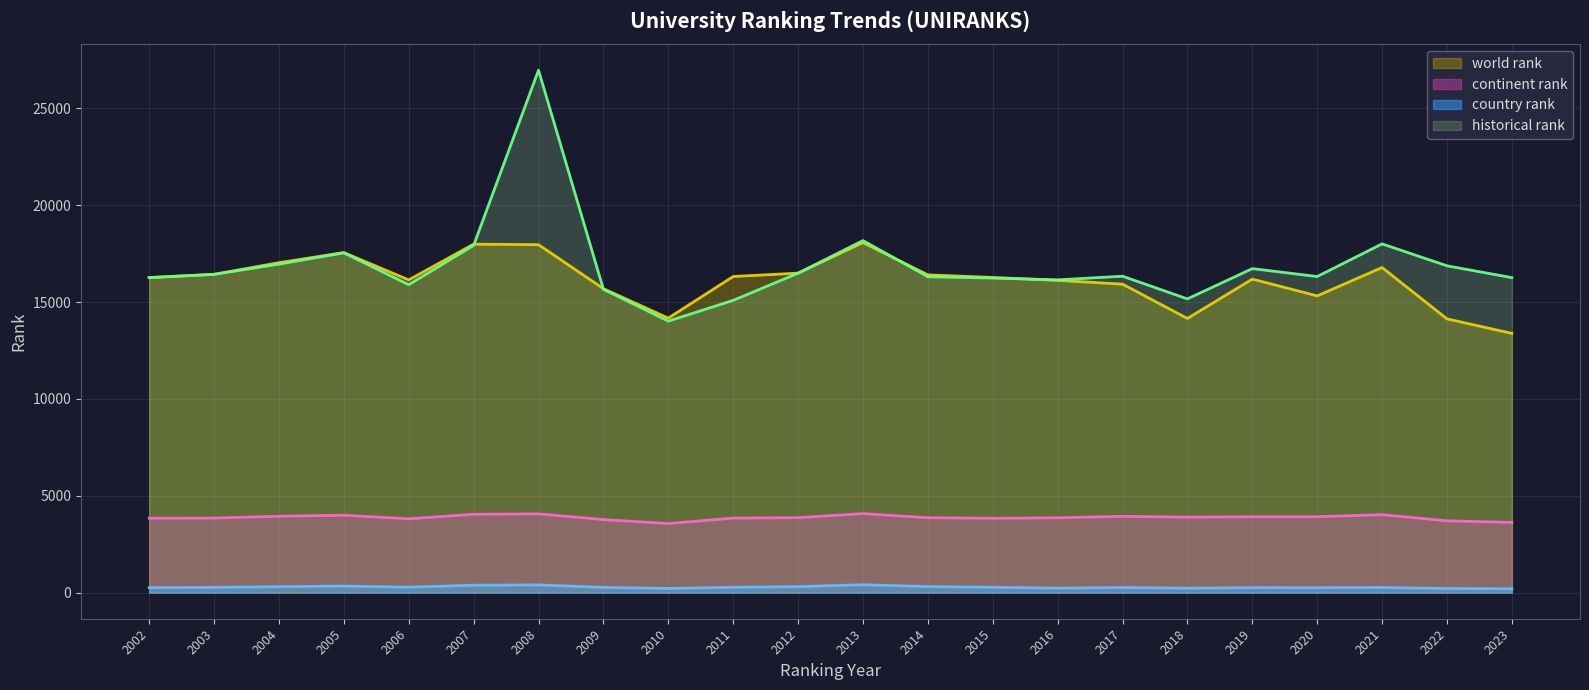

True or false: continent rank has a value of 3897 at 2018.

True